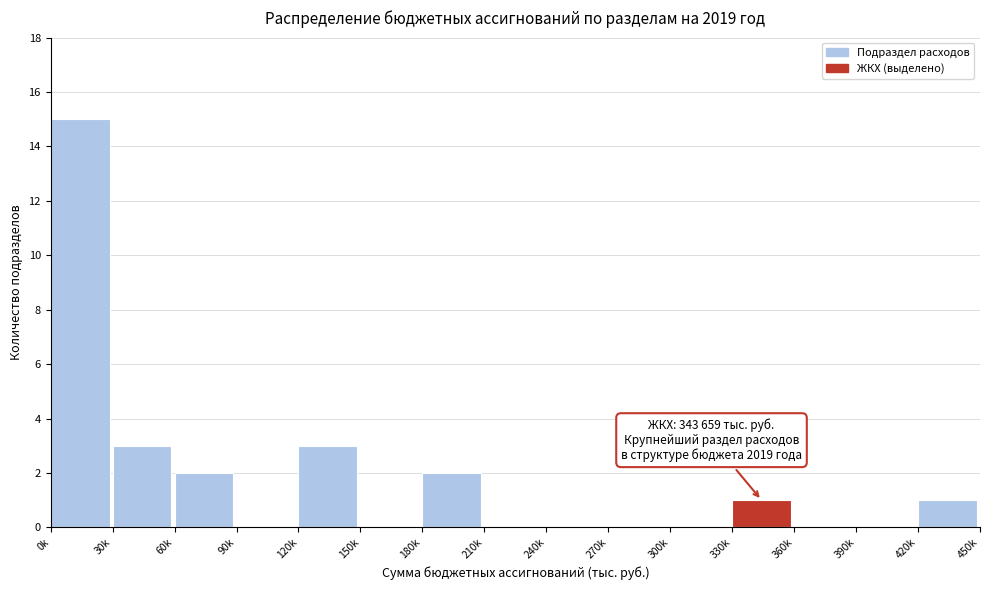

Reading left to right, transcribe all the data shown in this chart.

0k=15	30k=3	60k=2	90k=0	120k=3	150k=0	180k=2	210k=0	240k=0	270k=0	300k=0	330k=1	360k=0	390k=0	420k=1